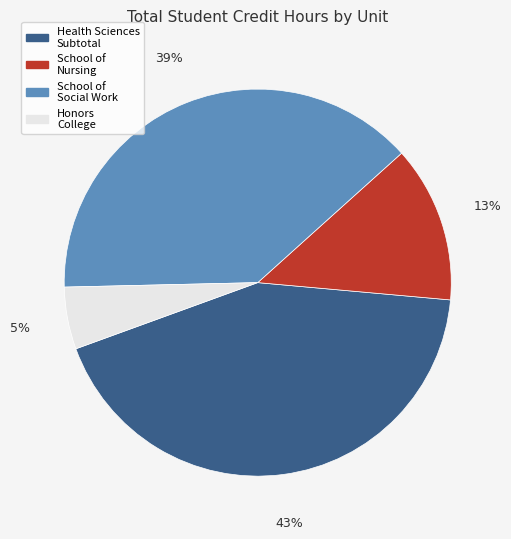

Approximately how many times larger is the value at Honors College compared to School of Nursing?

0.4